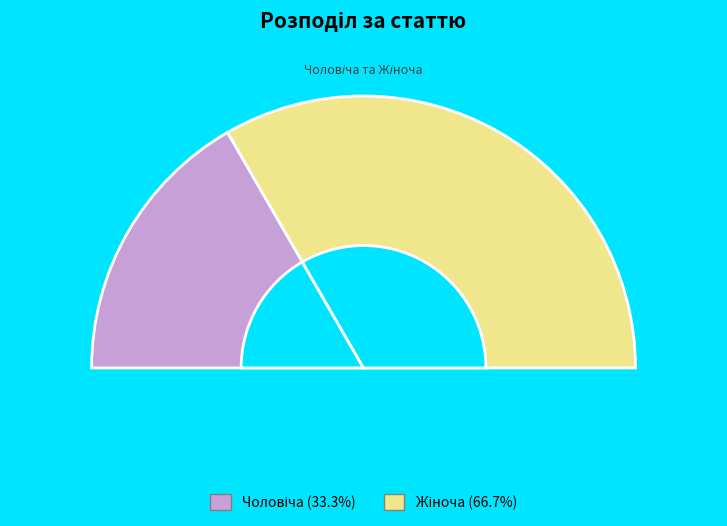

Rank the categories by value from lowest to highest.

Чоловіча, Жіноча